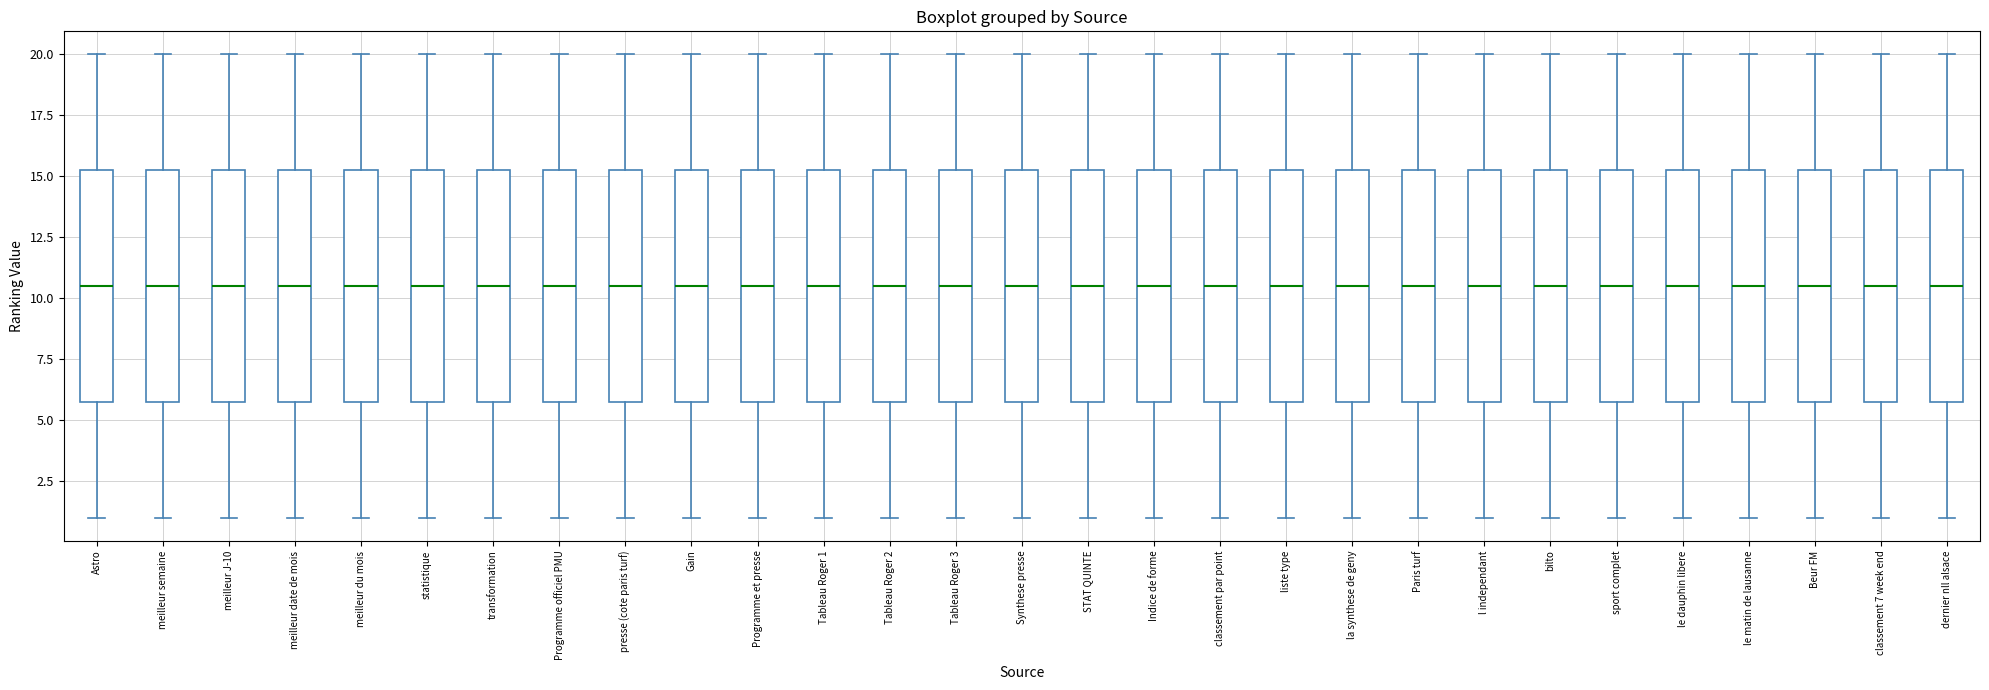

Where does the lower whisker of the box for STAT QUINTE end on the y-axis? The values are not printed on the chart, so give them approximately, as read against the axis.

1.0